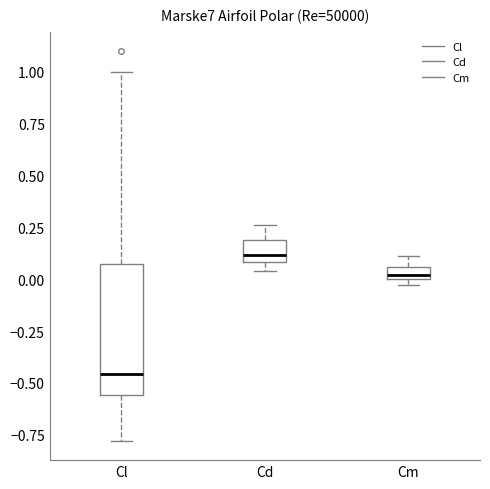

Which box's median line is the highest?

Cd